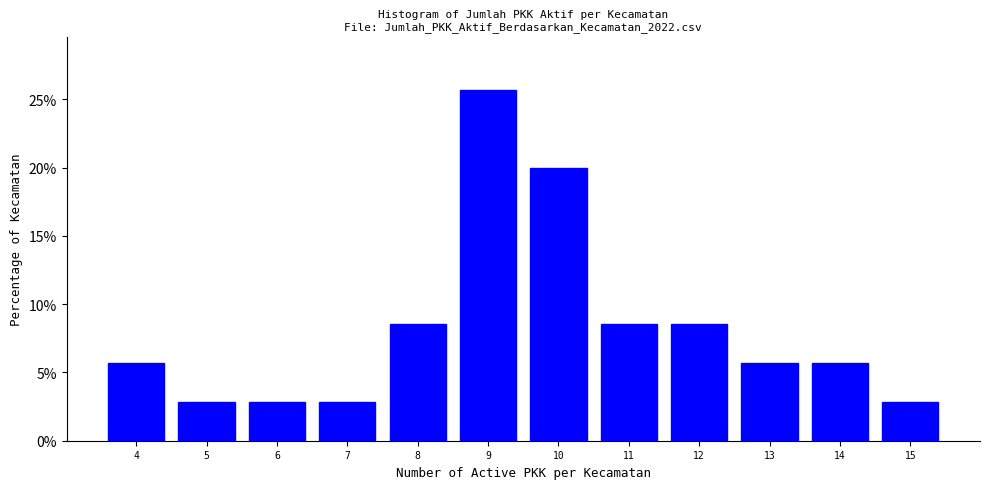

Reading left to right, transcribe this chart: for each bar, give the range it covers on the x-axis and its height. The values are not printed on the chart, so give them approximately, as read against the axis.

3.5 to 4.5: 5.5
4.5 to 5.5: 3.0
5.5 to 6.5: 3.0
6.5 to 7.5: 3.0
7.5 to 8.5: 8.5
8.5 to 9.5: 25.5
9.5 to 10.5: 20.0
10.5 to 11.5: 8.5
11.5 to 12.5: 8.5
12.5 to 13.5: 5.5
13.5 to 14.5: 5.5
14.5 to 15.5: 3.0